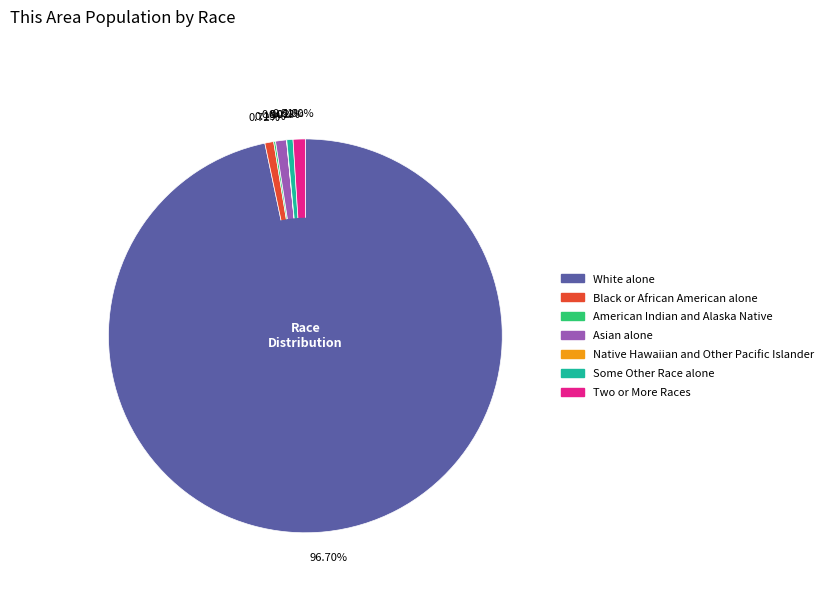

The White alone slice represents 97% of the pie. True or false?

True